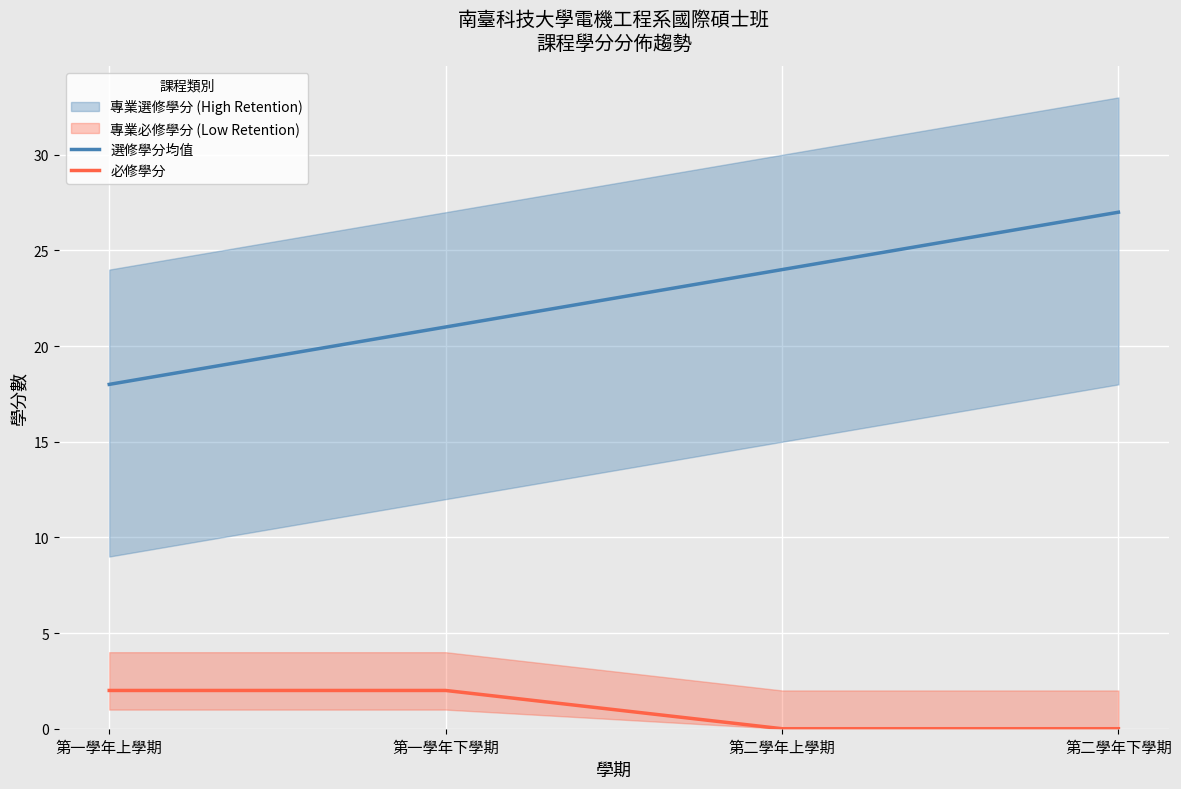

Which label corresponds to the smallest value in the chart?

第二學年上學期